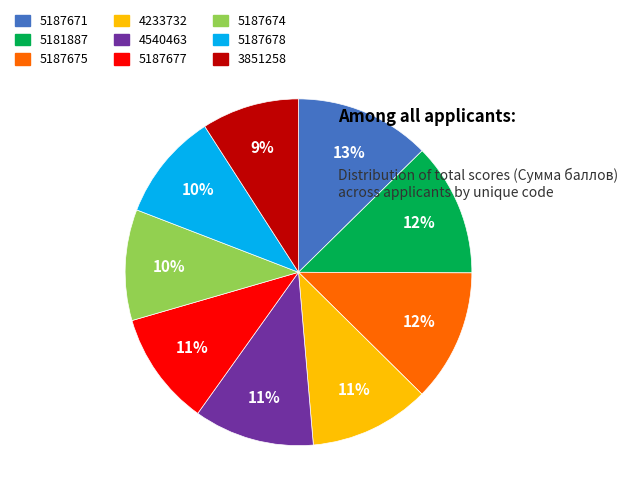

Is the sum of 5187678 and 5187677 greater than half?

No